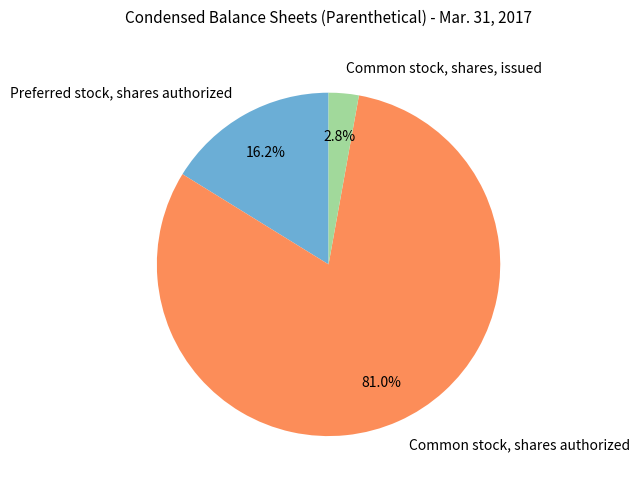

What percentage is the Common stock, shares, issued slice, to the nearest percent?

3%